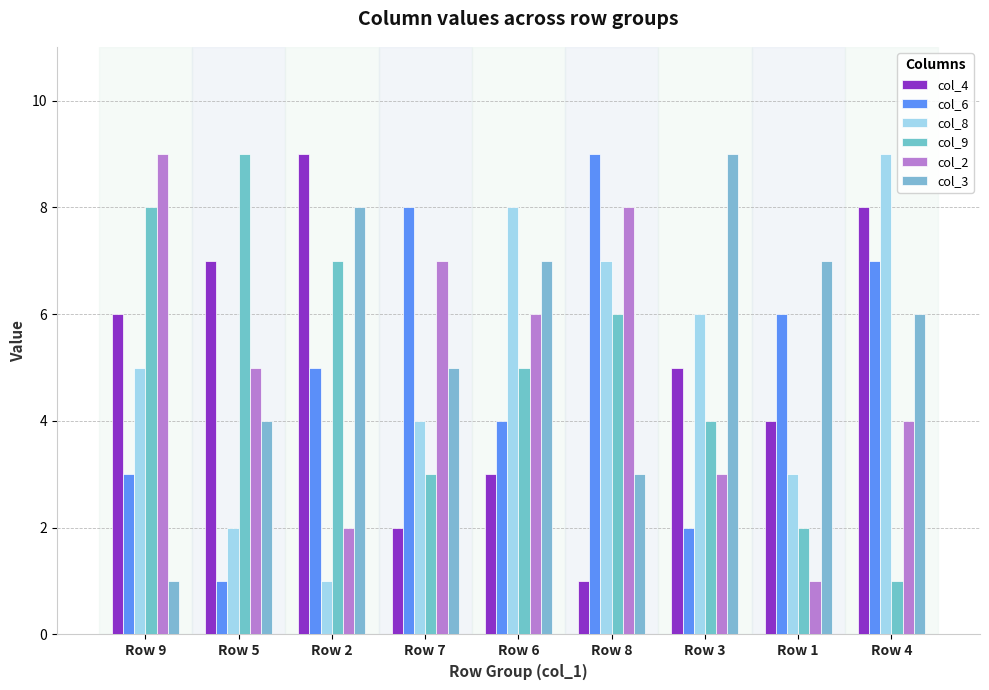

The col_8 series shows 6 at Row 7. True or false?

False